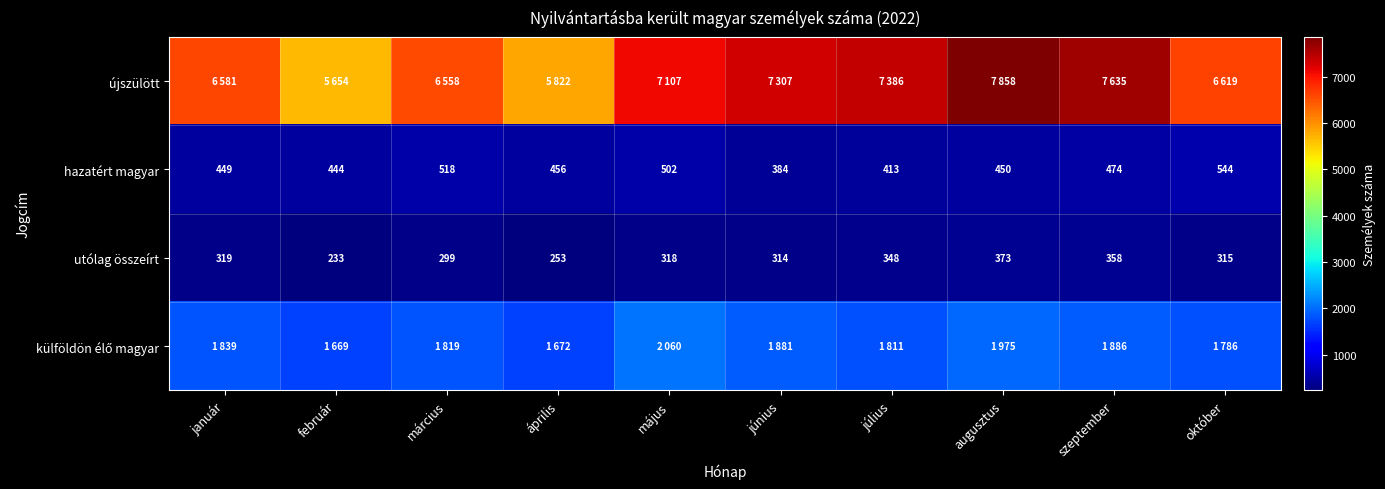

What is the difference between the highest and lowest values at április?

5569